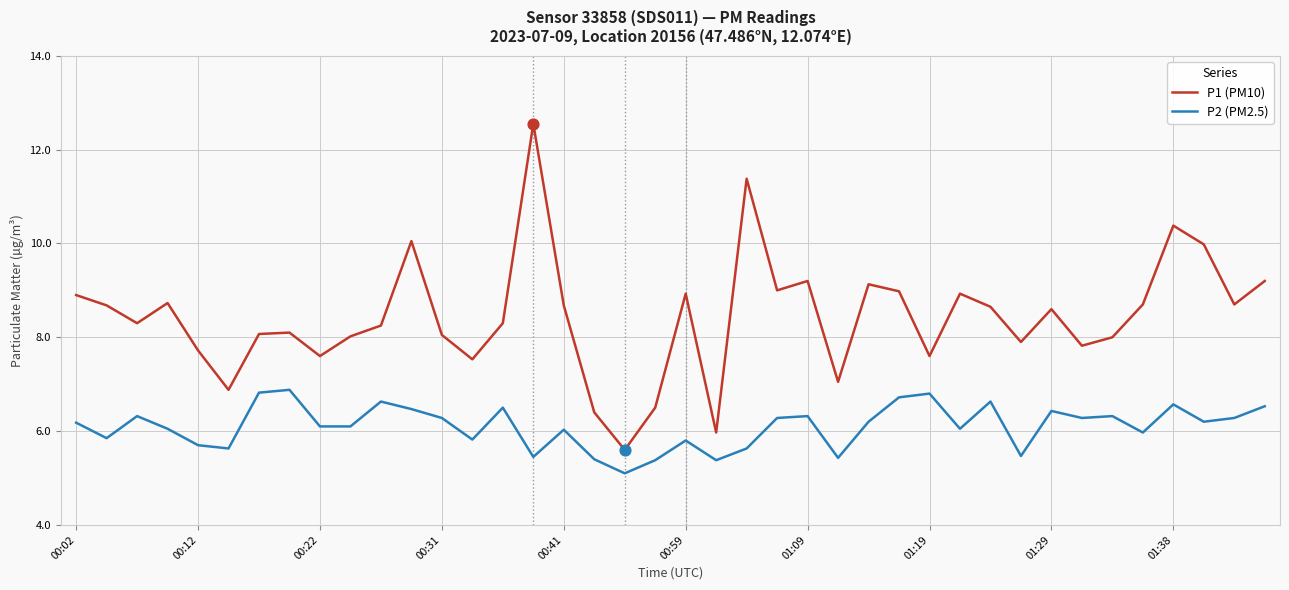

Which series has the largest range (max minus min)?

P1 (PM10)